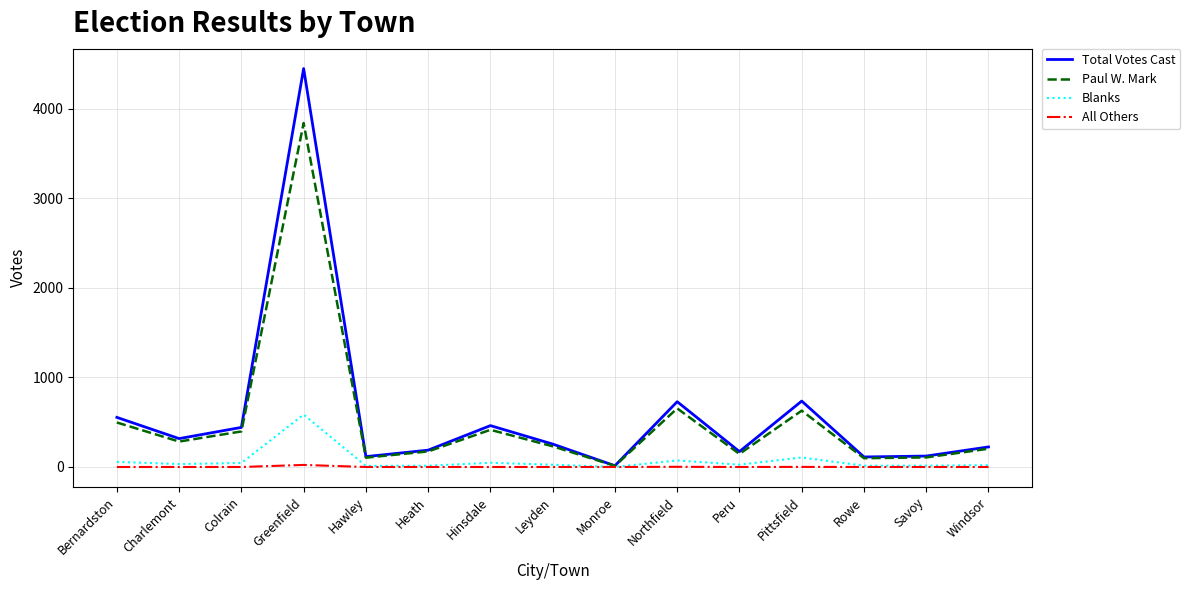

What is the sum of the Total Votes Cast values at Windsor and Northfield?

953